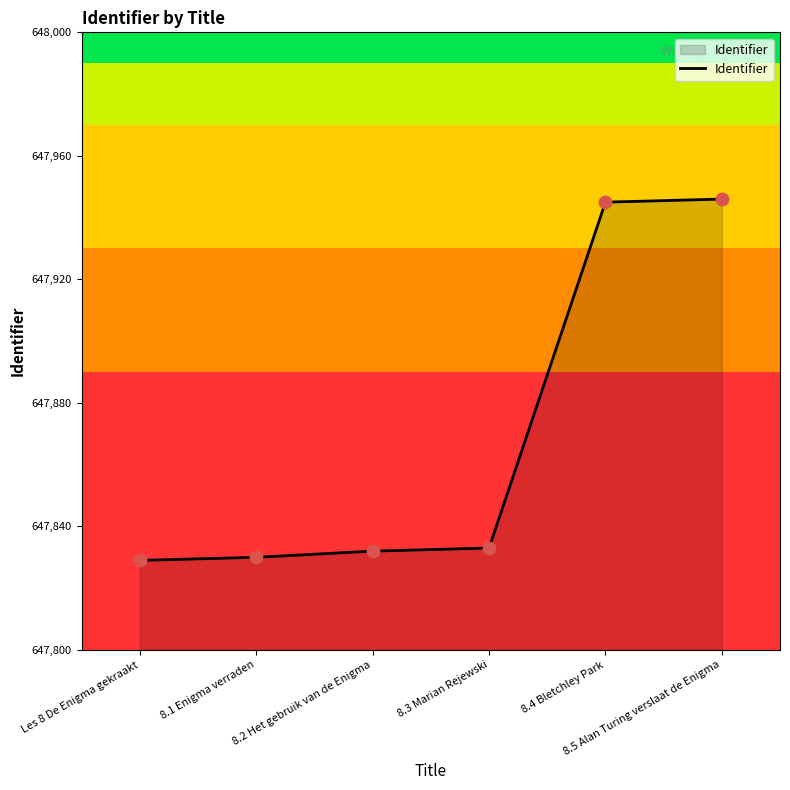

Which has a higher value, 8.3 Marian Rejewski or 8.4 Bletchley Park?

8.4 Bletchley Park